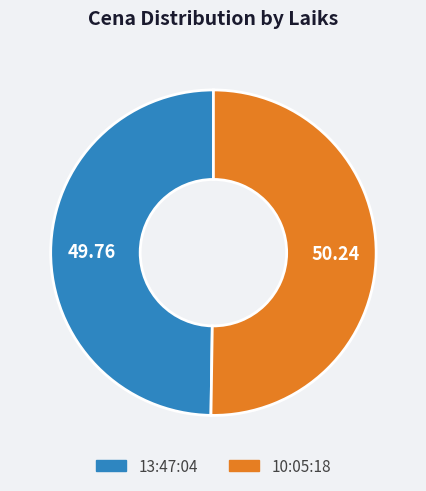

Approximately how many times larger is the value at 10:05:18 compared to 13:47:04?

1.0